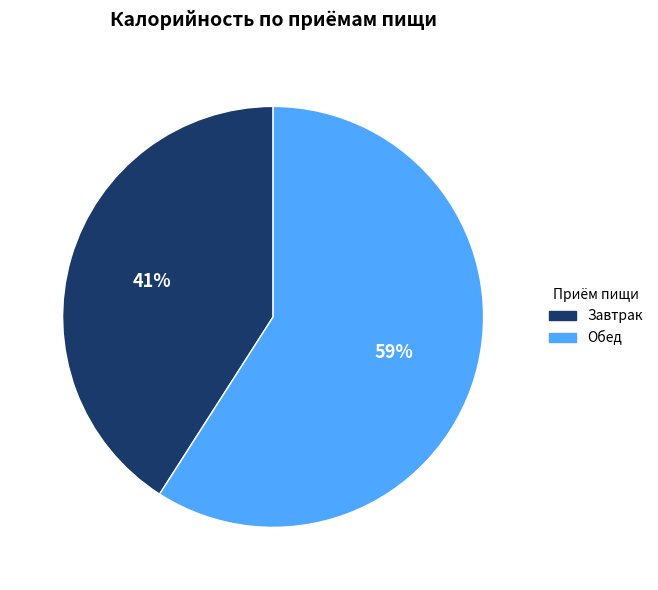

Does Обед represent more than half of the total?

Yes